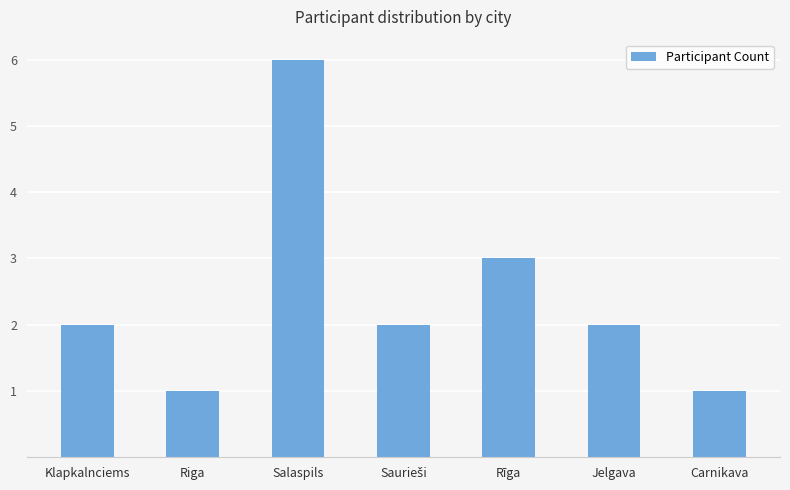

The value at Rīga is 3. True or false?

True